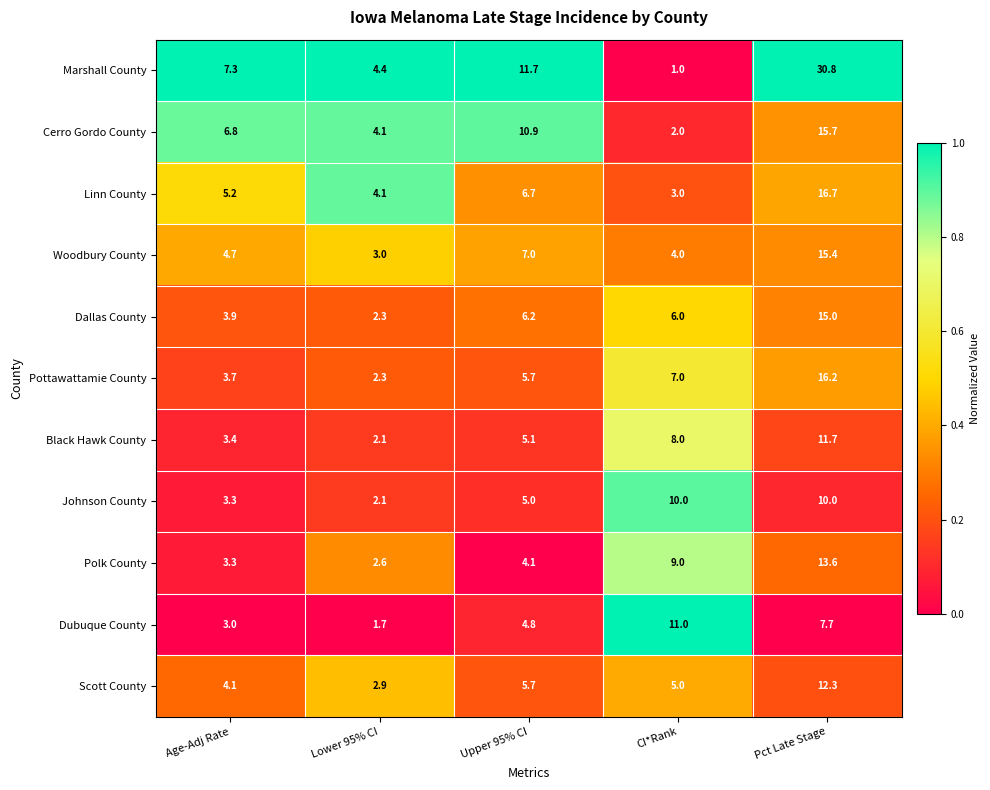

The value of Dallas County at Lower 95% CI is 2.3. True or false?

True